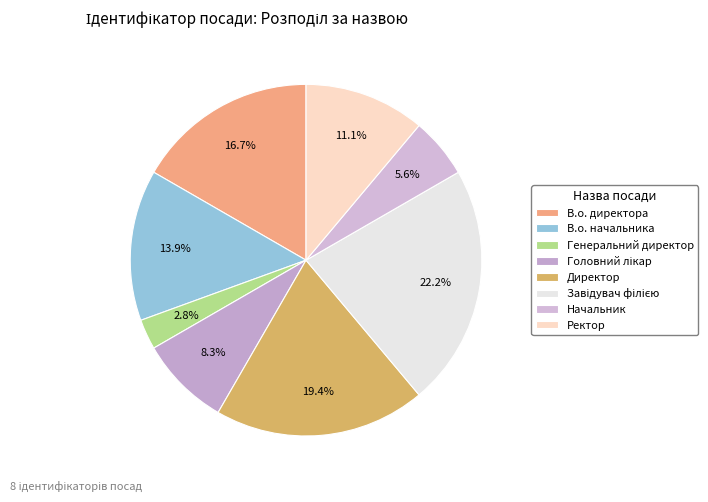

Approximately how many times larger is the value at Директор compared to Завідувач філією?

0.9